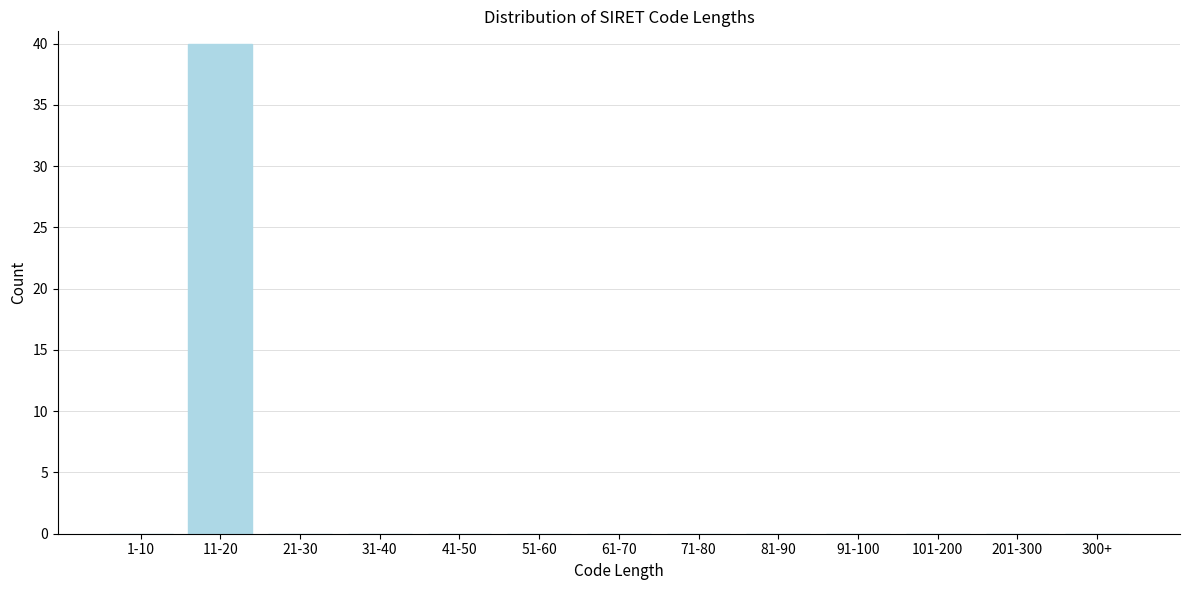

Reading left to right, list all the values displayed in this chart.

1-10=0	11-20=40	21-30=0	31-40=0	41-50=0	51-60=0	61-70=0	71-80=0	81-90=0	91-100=0	101-200=0	201-300=0	300+=0